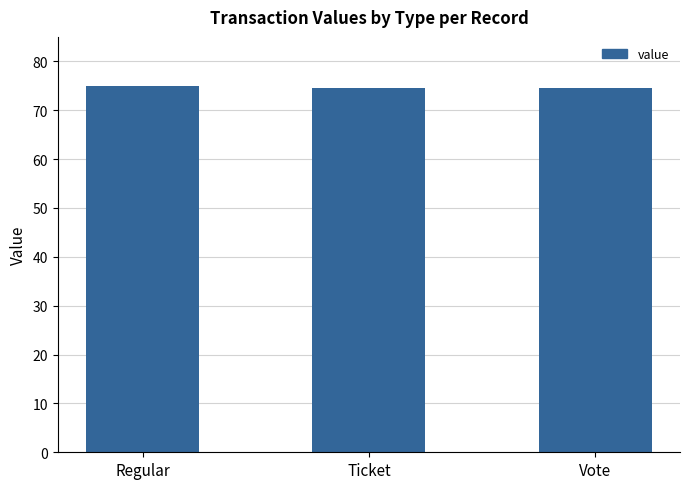

What is the greatest value displayed?

74.9